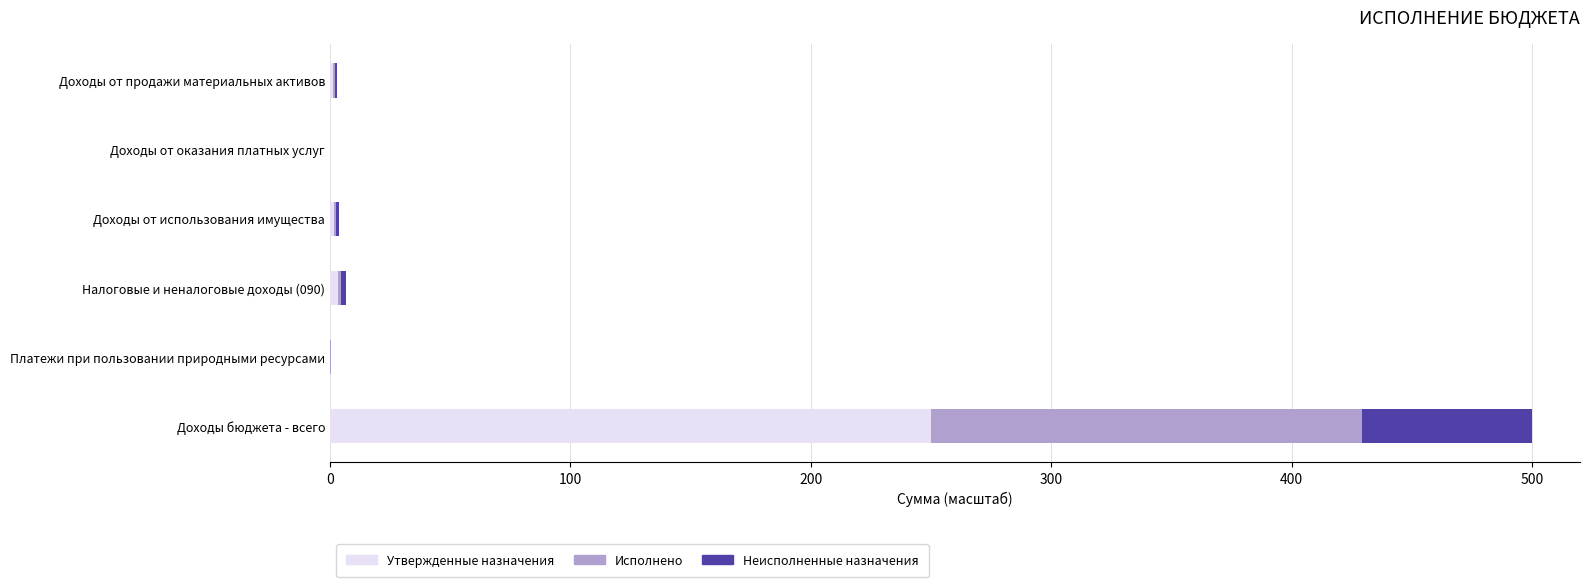

What is the sum of all Утвержденные назначения values?

256.8